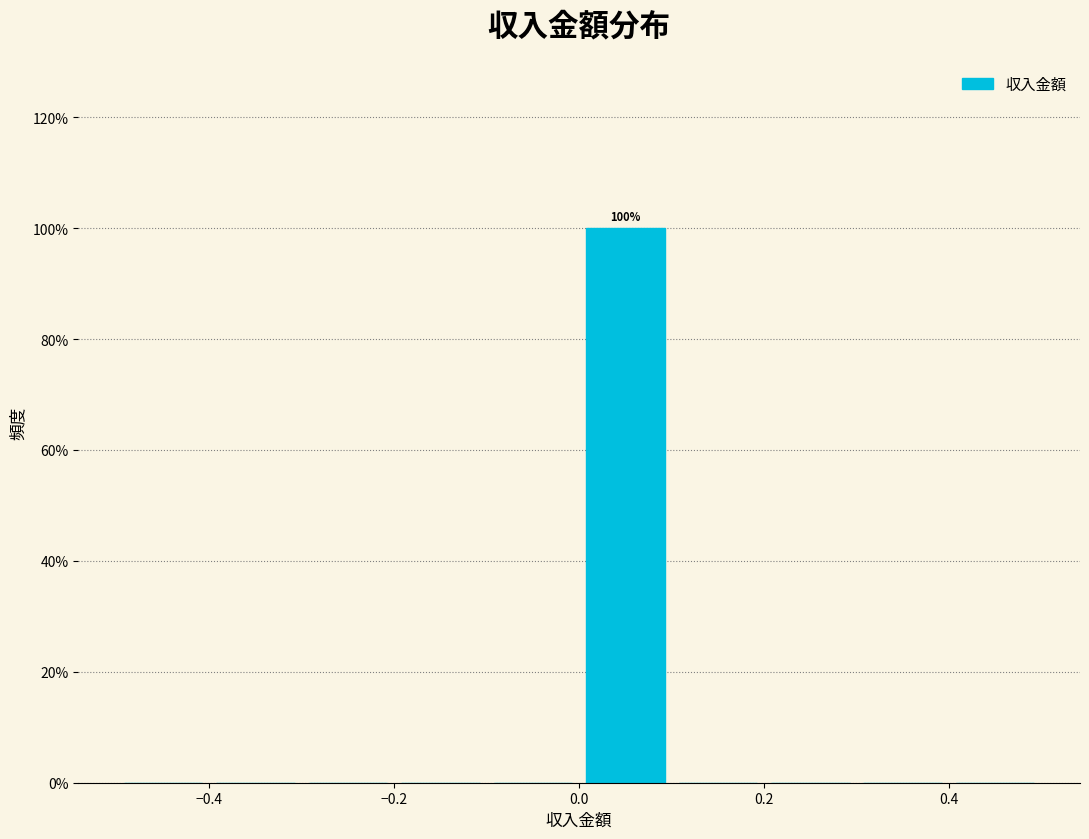

Which range on the x-axis has the tallest bar?

0.0 to 0.1